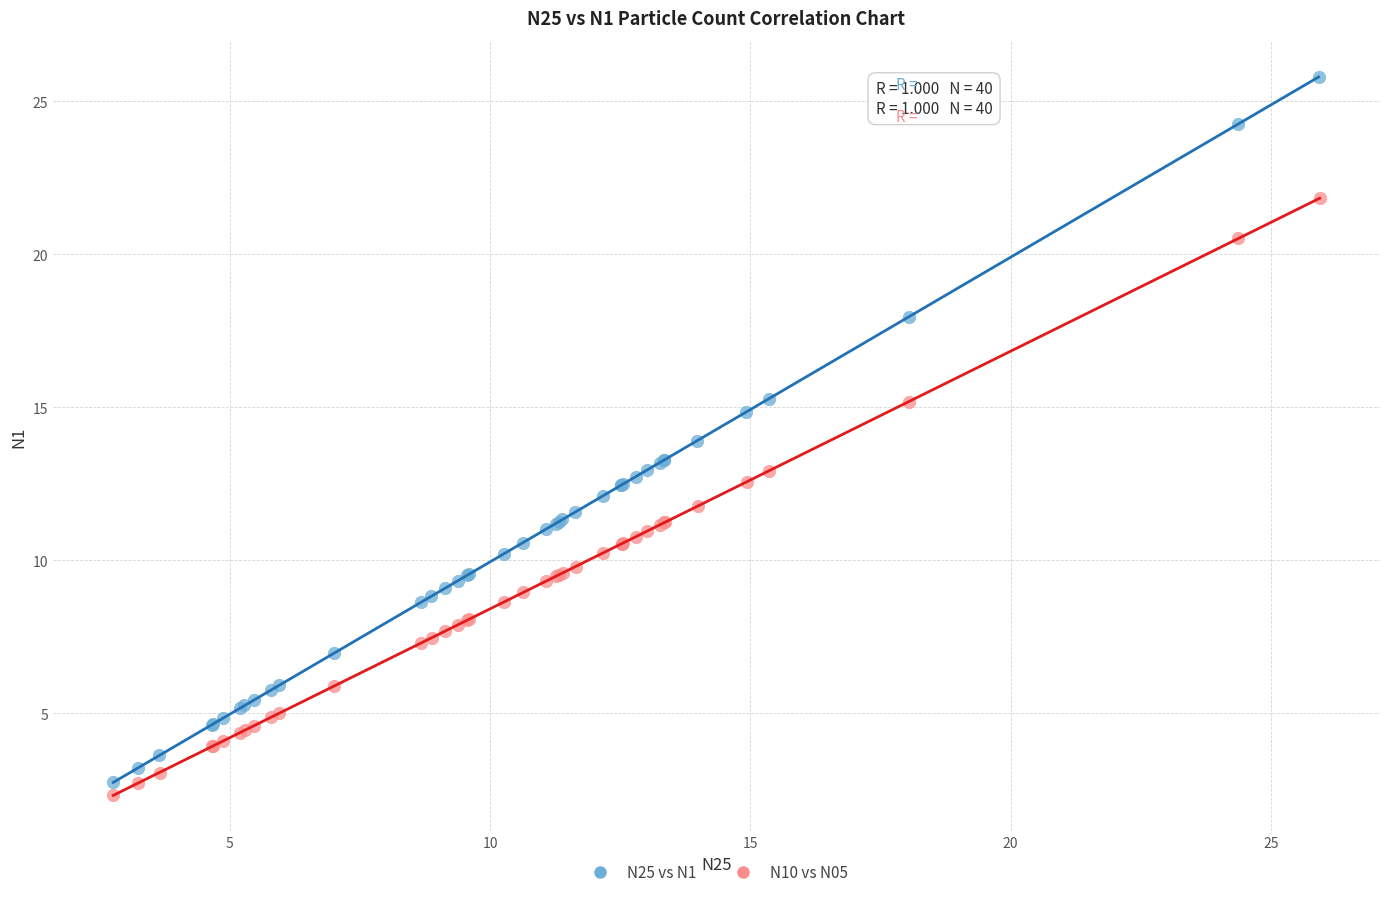

What are all the series names shown in the legend?

N25 vs N1, N10 vs N05